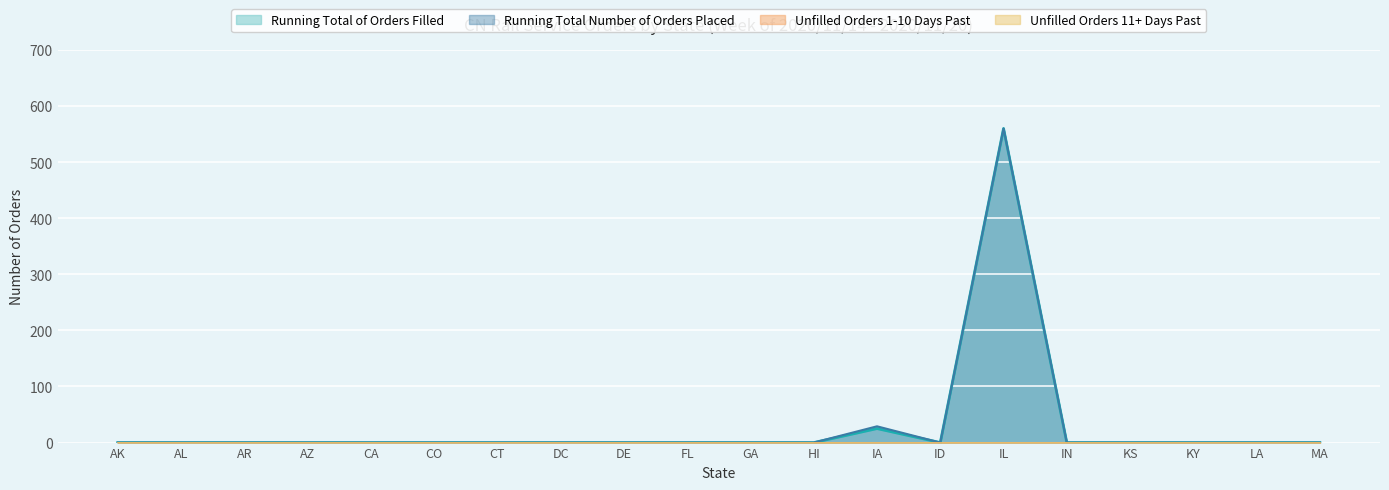

At which label is Running Total of Orders Filled closest to 280?

IA